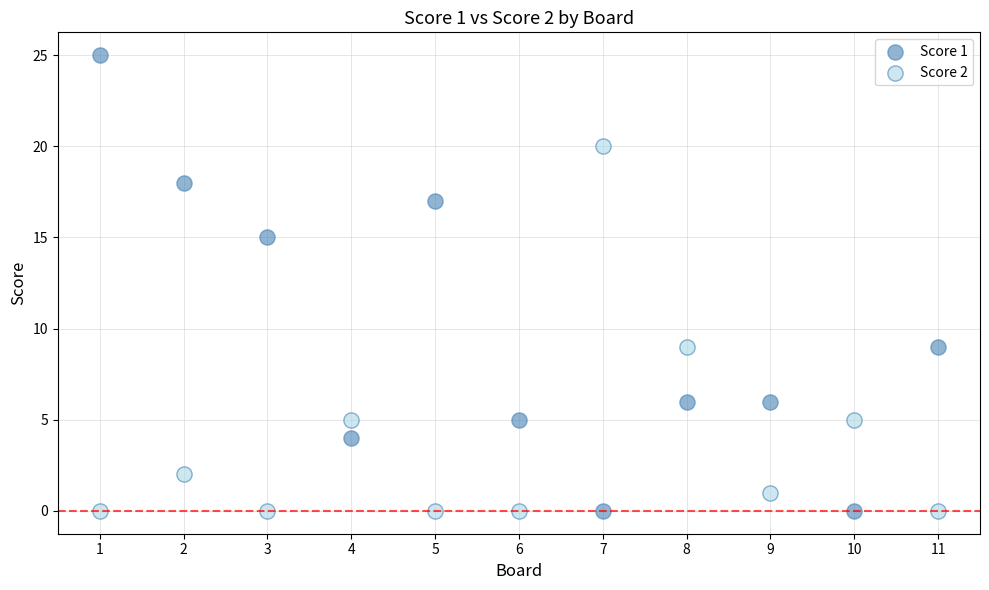

Which series contains the highest Y value?

Score 1